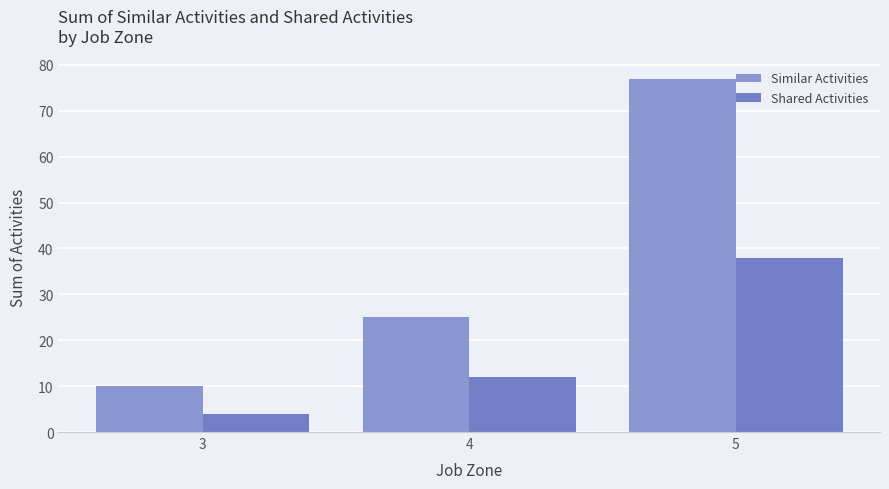

What is the difference between the Similar Activities values at 3 and 5?

67